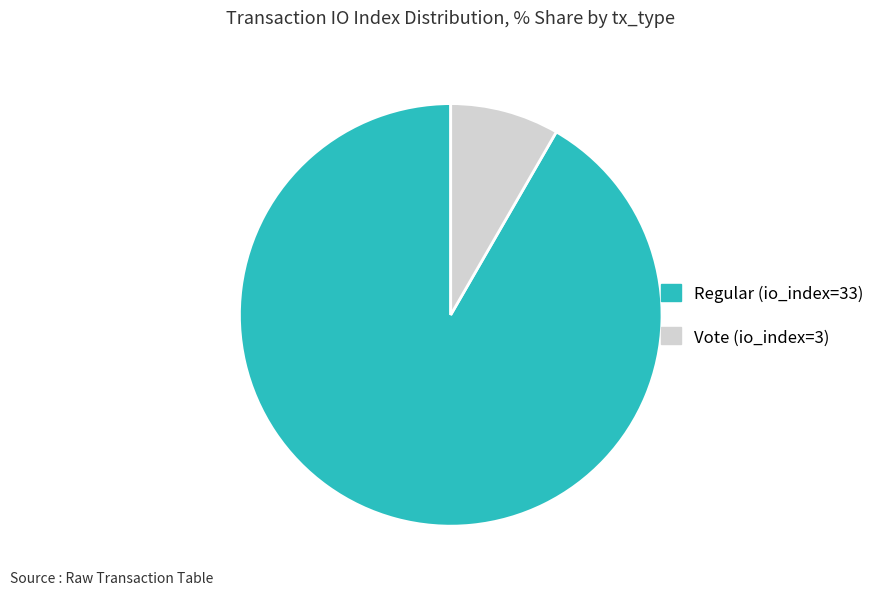

Which category has the smallest portion of the pie?

Vote (io_index=3)